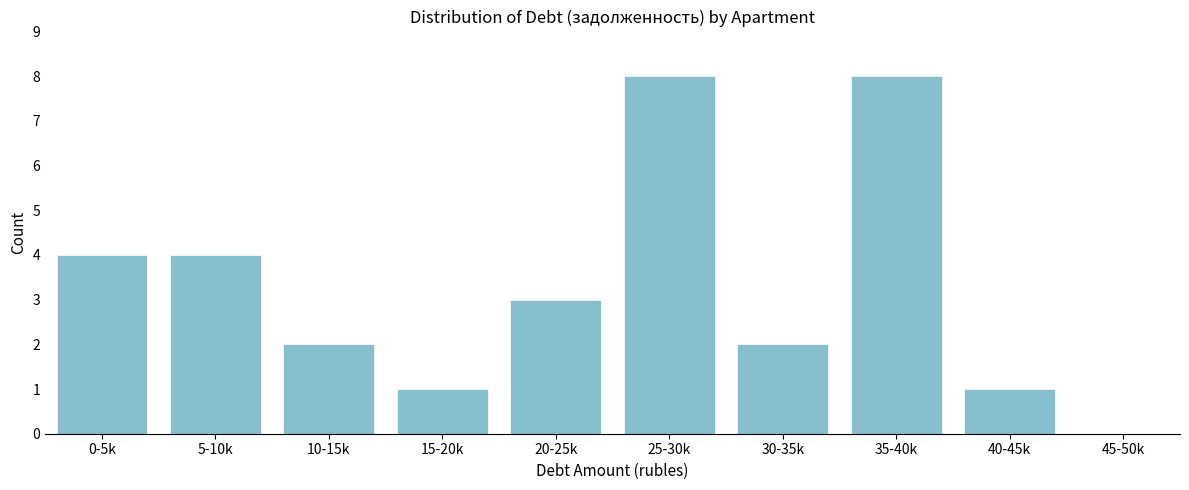

Reading left to right, extract all data points from this chart.

0-5k=4	5-10k=4	10-15k=2	15-20k=1	20-25k=3	25-30k=8	30-35k=2	35-40k=8	40-45k=1	45-50k=0